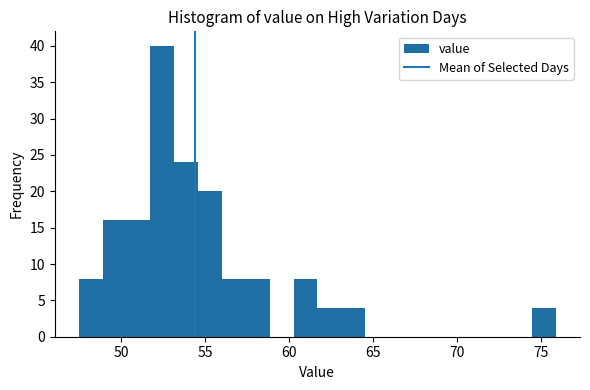

Around what value on the x-axis is the tallest bar? Give the approximate position of its centre, as read against the axis.

52.5